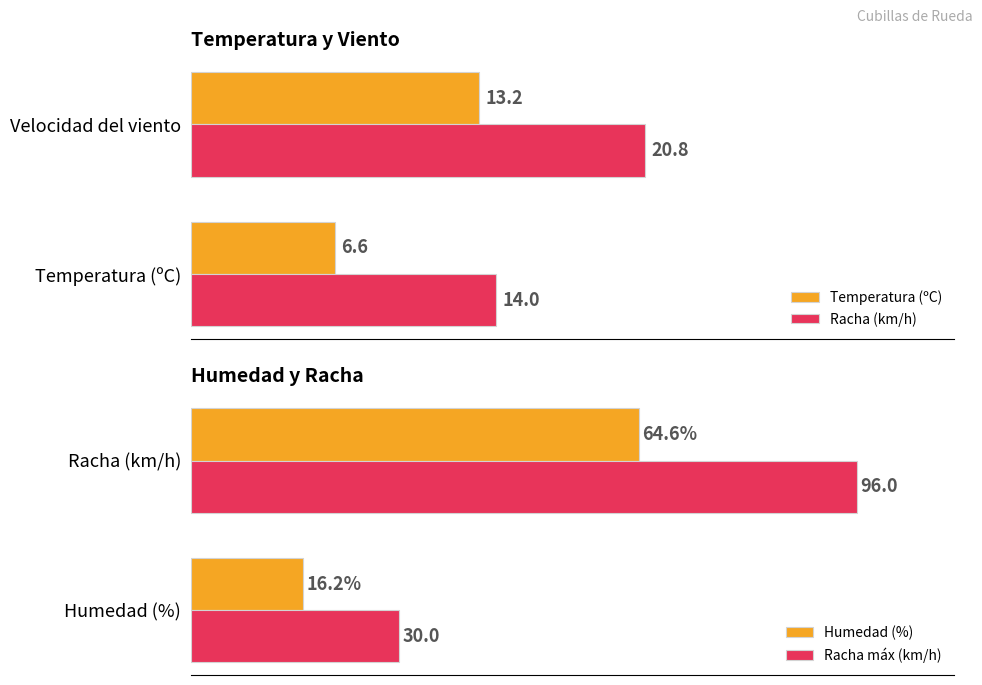

Count the number of categories in the chart.

2